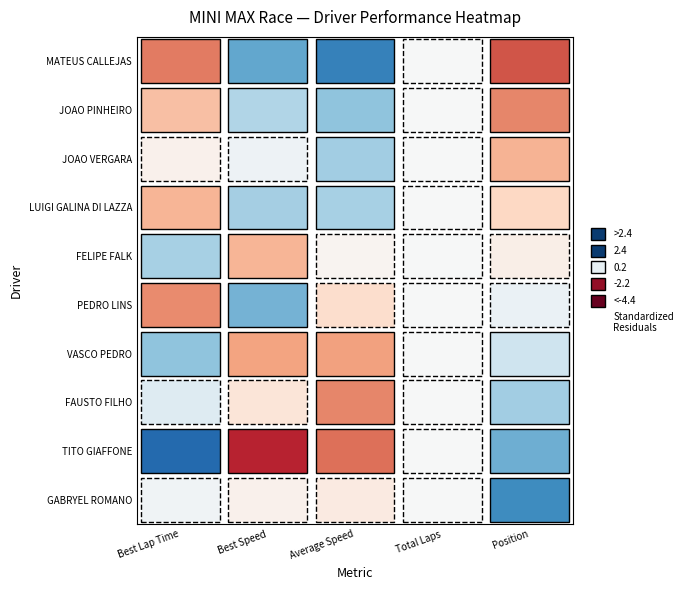

At which label does JOAO PINHEIRO first exceed 46?

Best Lap Time